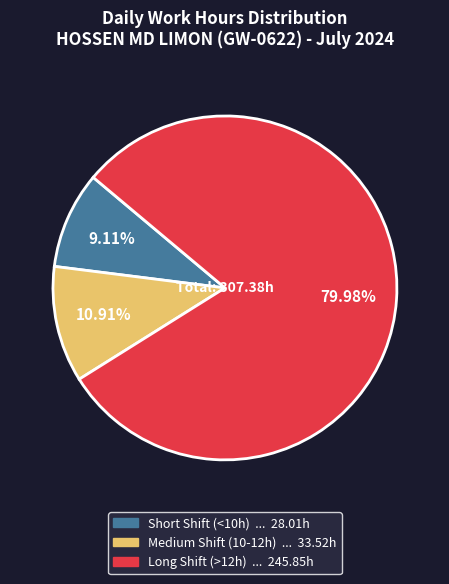

Is there any slice that represents more than half of the pie?

Yes